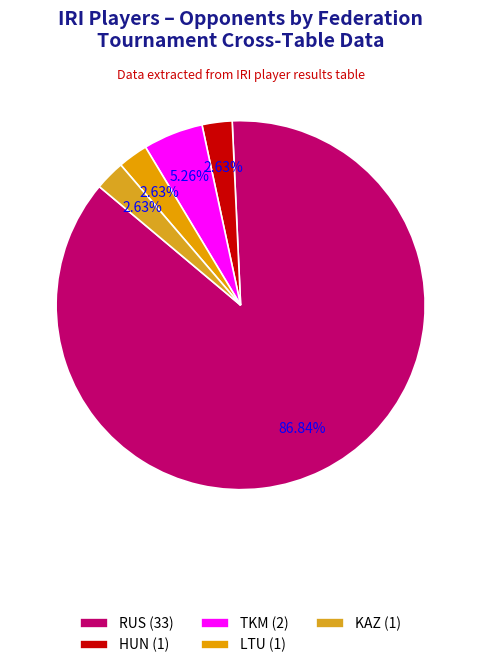

What is the change in value from RUS to KAZ?

-32